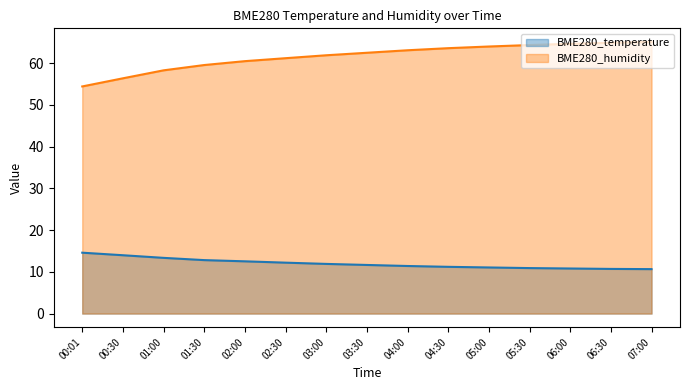

Rank the series by their average value, from lowest to highest.

BME280_temperature, BME280_humidity